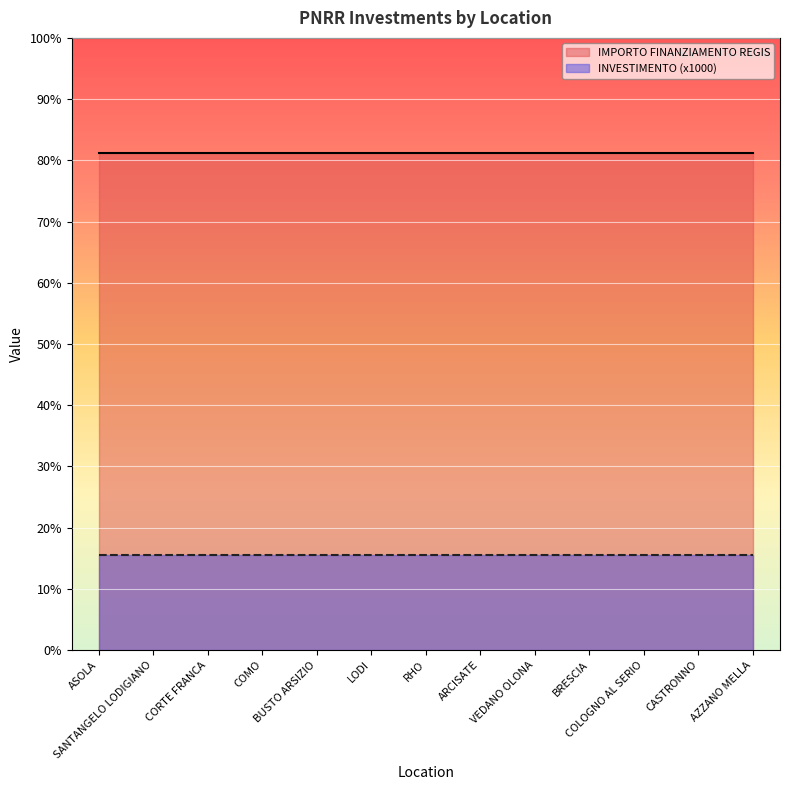

Which category has the highest value across all series?

ASOLA